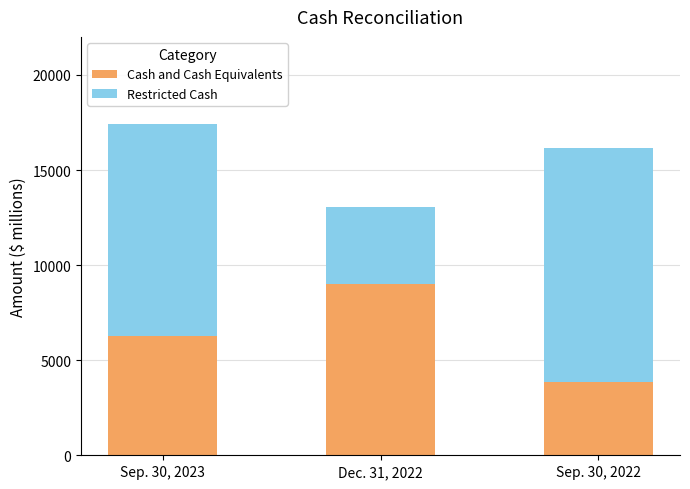

Which category has the lowest value in the Cash and Cash Equivalents series?

Sep. 30, 2022